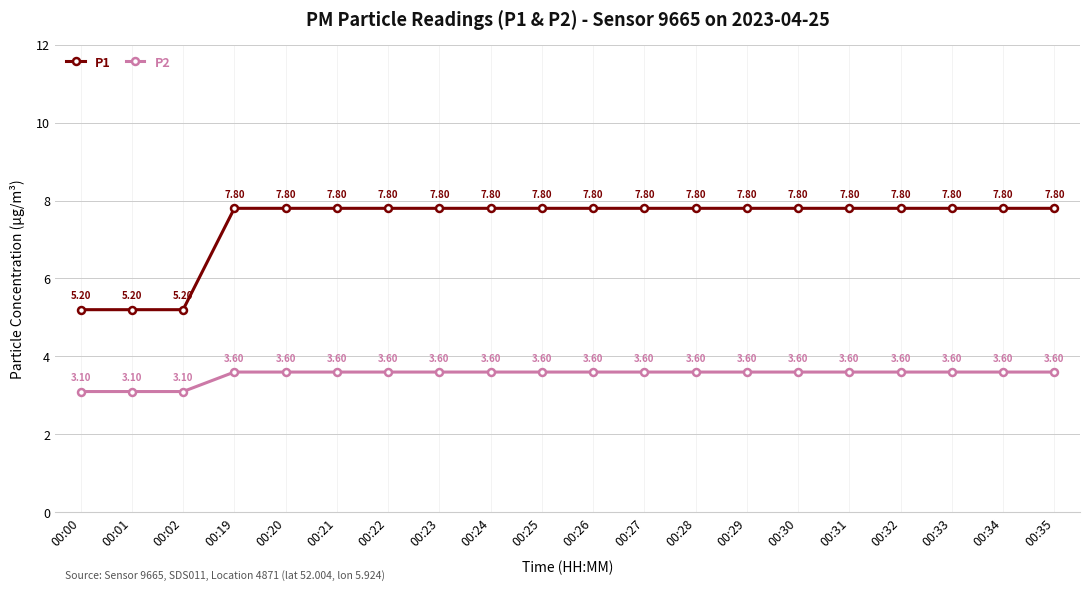

What is the total value across all series at 00:22?

11.4